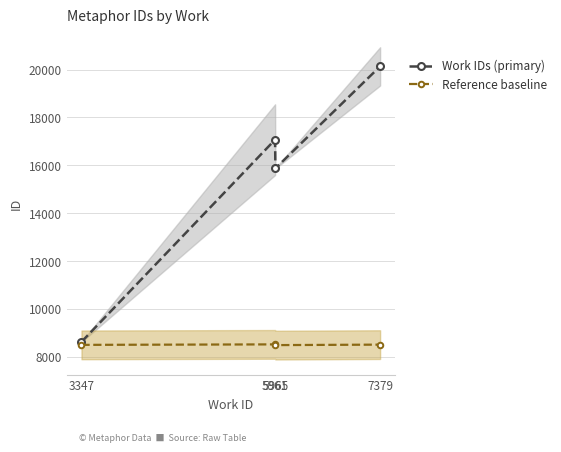

What is the total value across all series at 3347?

17124.5